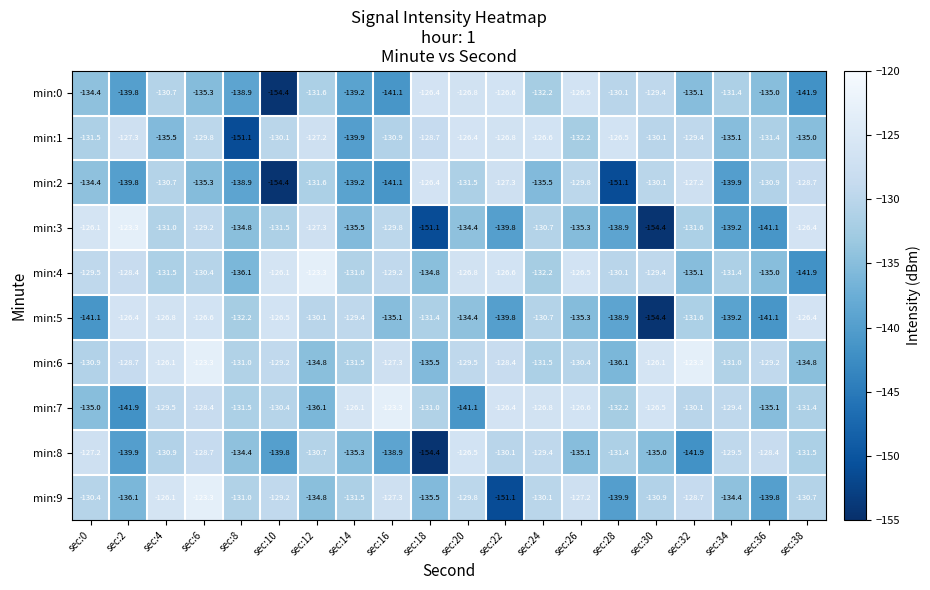

What is the difference between the second highest and second lowest values in the min:6 series?

12.2